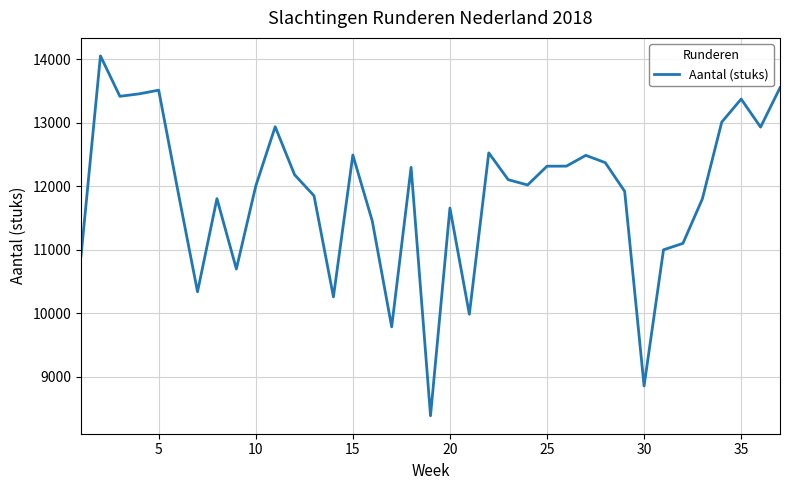

What is the maximum value shown in the chart?

14053